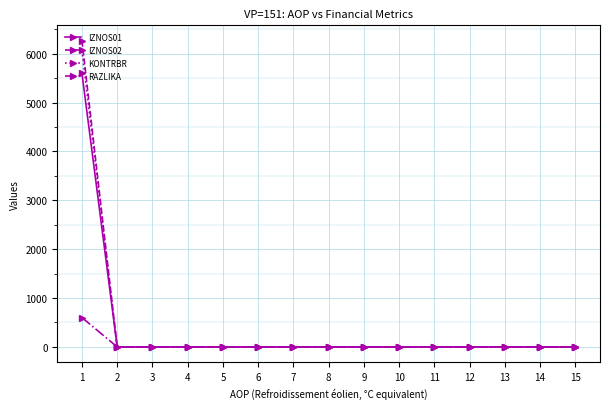

What is the value of the IZNOS01 point at the 1st from the left?

5599.2